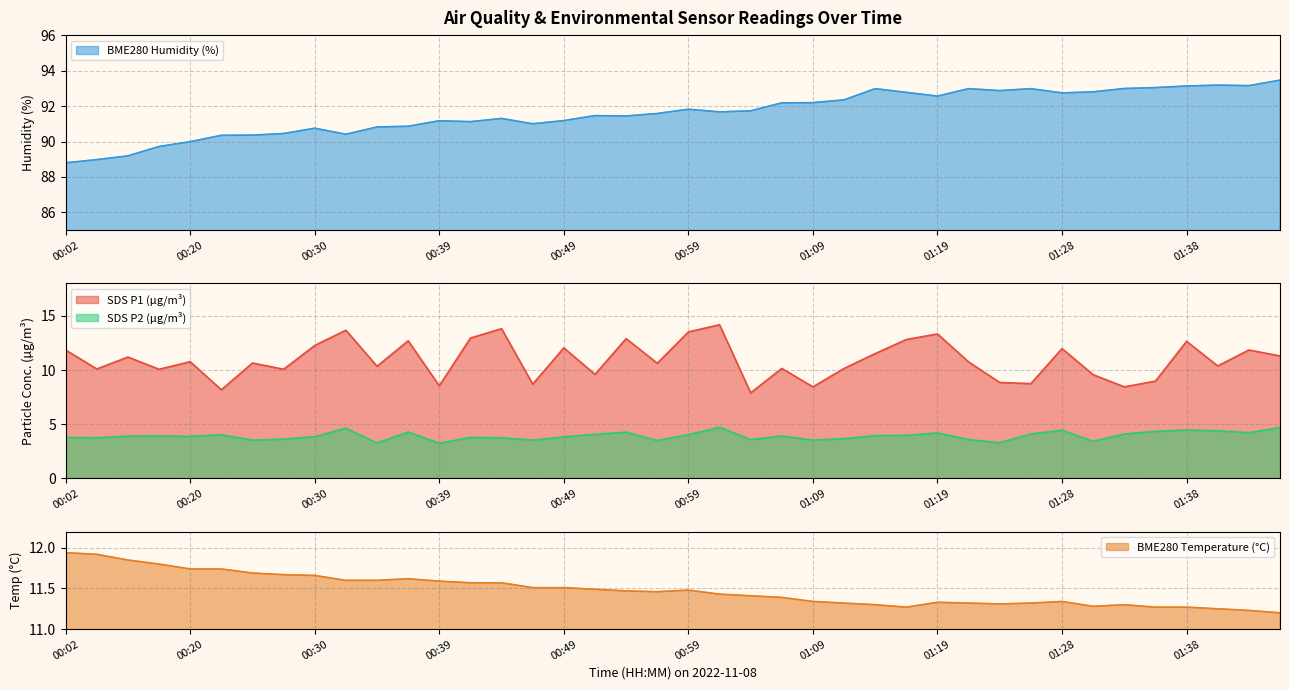

The value of SDS_P1 at 00:02 is 2.7. True or false?

False